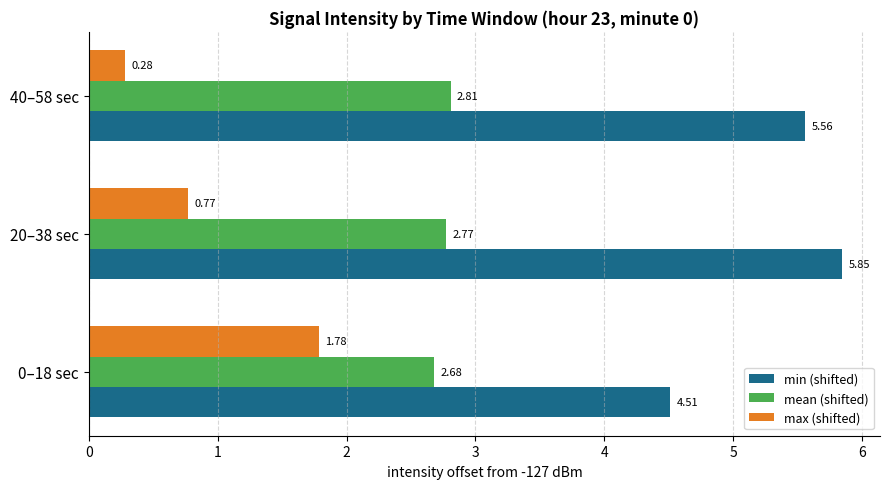

List the series in order of their overall mean, highest first.

min (shifted), mean (shifted), max (shifted)